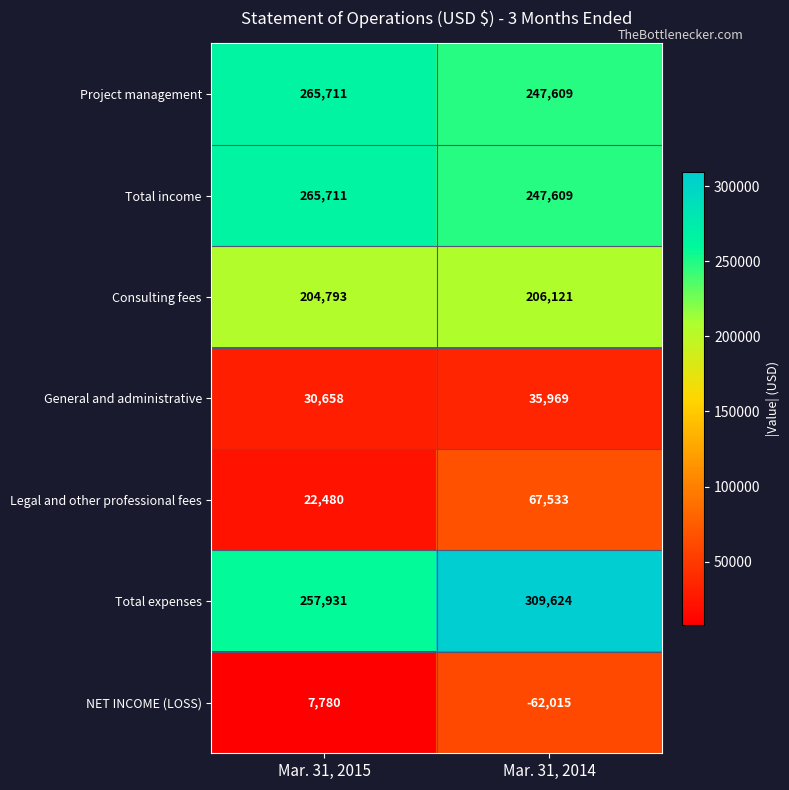

Reading left to right, what are all the values shown in this chart?

Project management: 265711	247609
Total income: 265711	247609
Consulting fees: 204793	206121
General and administrative: 30658	35969
Legal and other professional fees: 22480	67533
Total expenses: 257931	309624
NET INCOME (LOSS): 7780	-62015